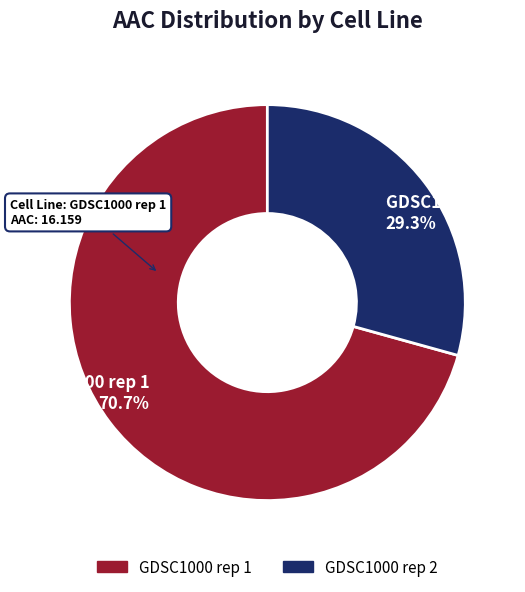

How many slices are in this pie chart?

2